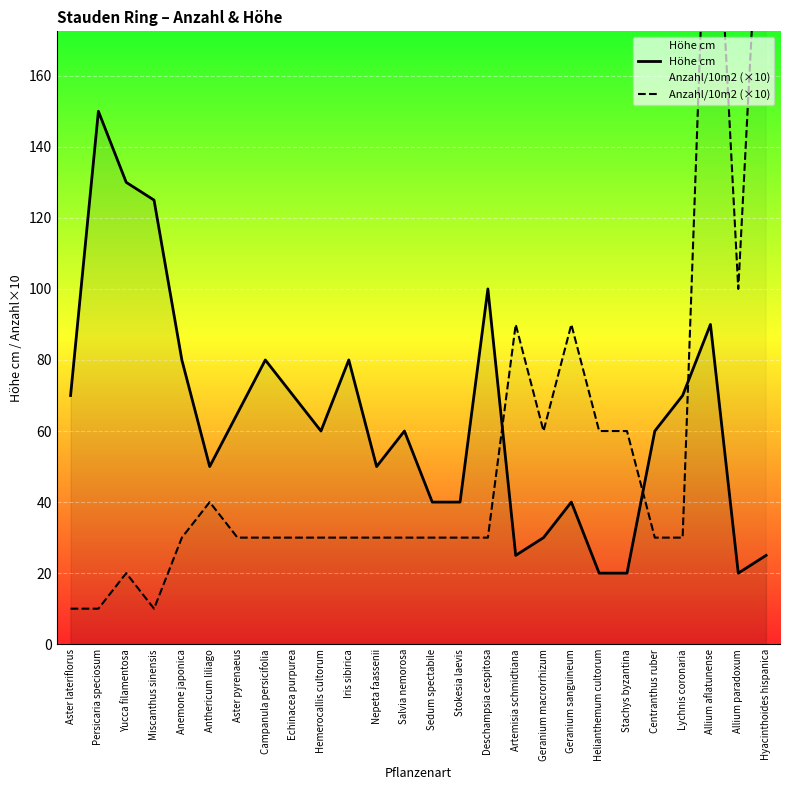

The value of Höhe cm at Echinacea purpurea is 104. True or false?

False